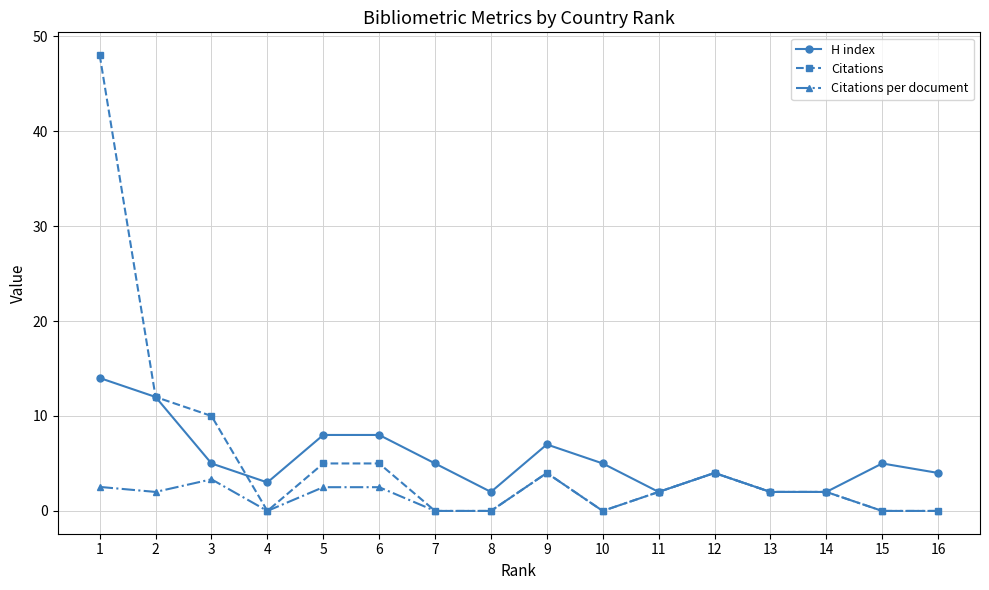

What is the value of the Citations per document point at the 1st from the left?

2.5